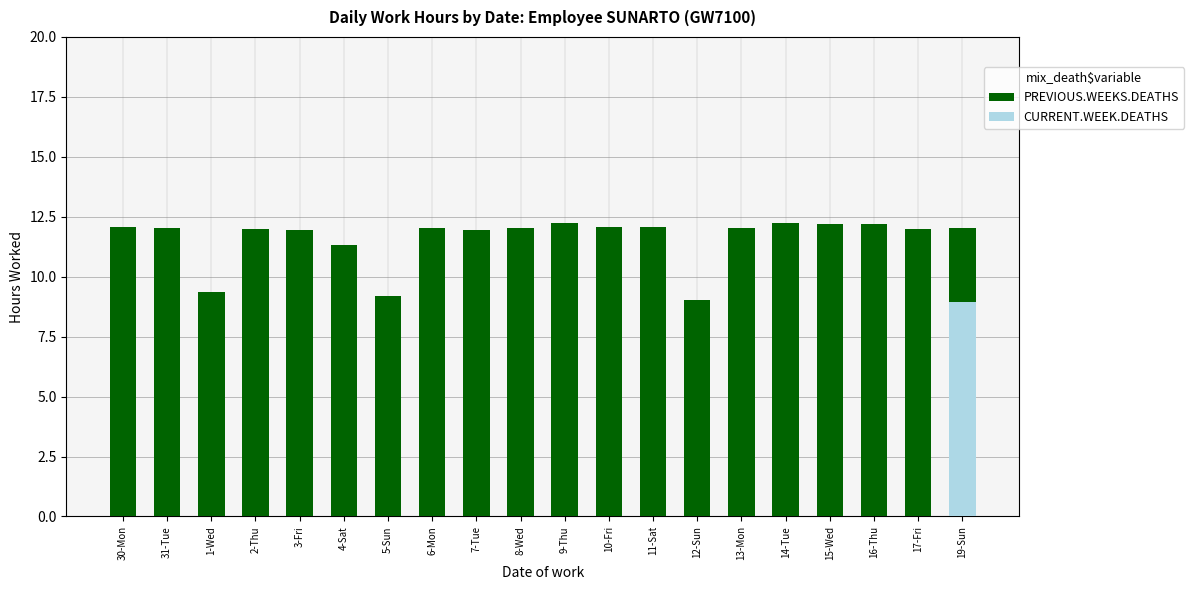

Which category has the lowest value in the PREVIOUS.WEEKS.DEATHS series?

12-Sun